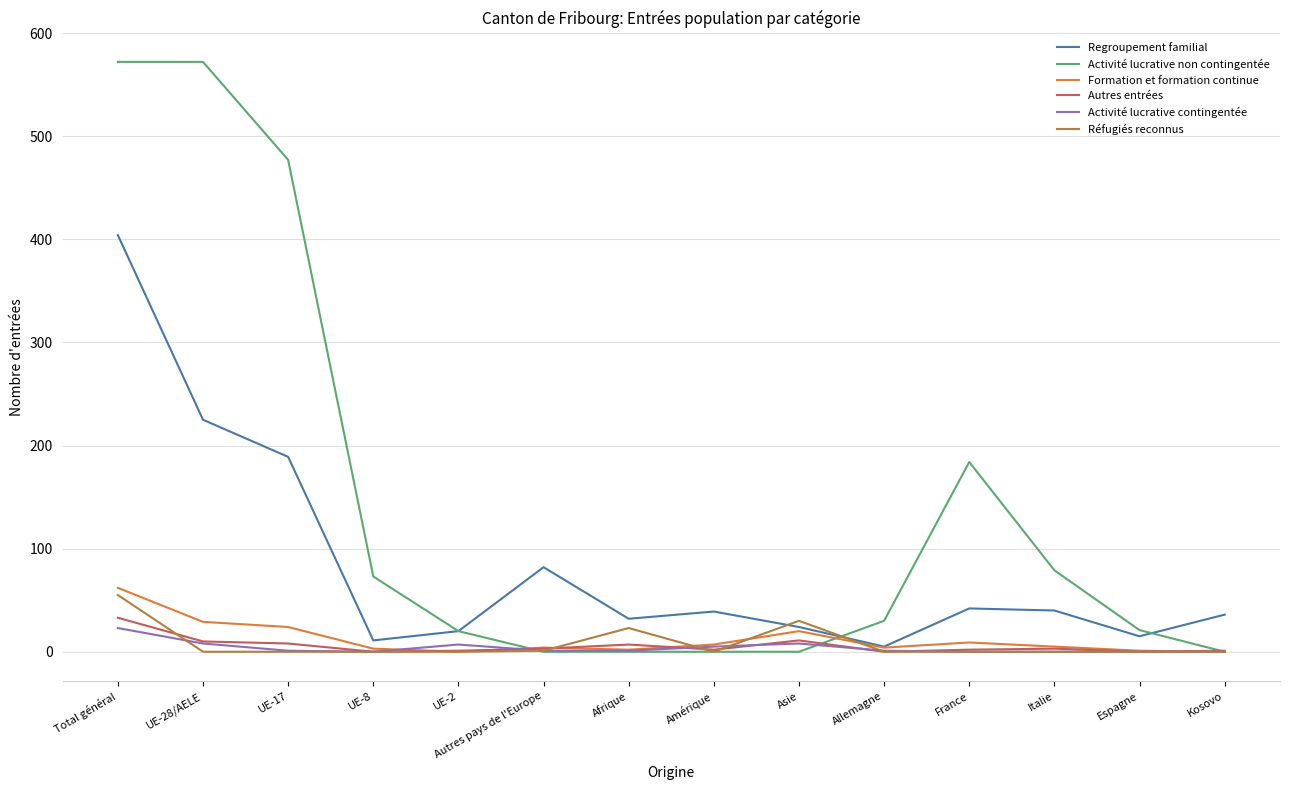

Does the chart display data point markers on the line(s)?

No